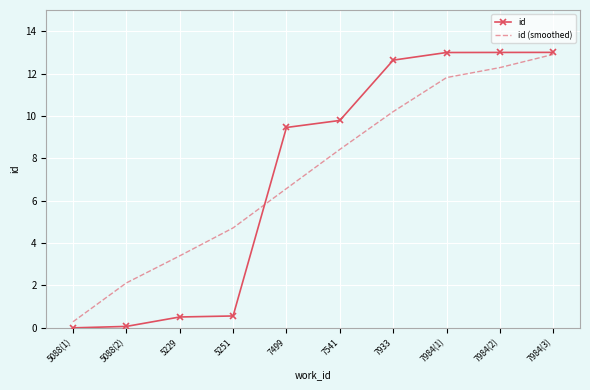

What are all the series names shown in the legend?

id, id (smoothed)